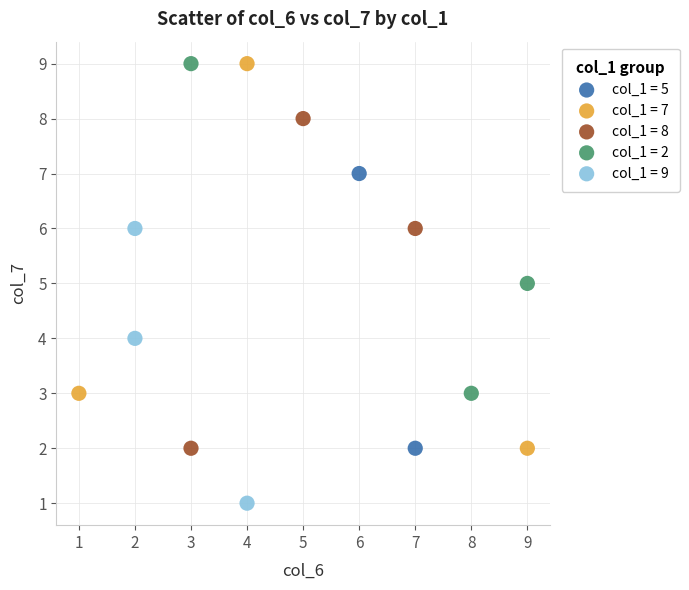

What are all the series names shown in the legend?

col_1 = 5, col_1 = 7, col_1 = 8, col_1 = 2, col_1 = 9